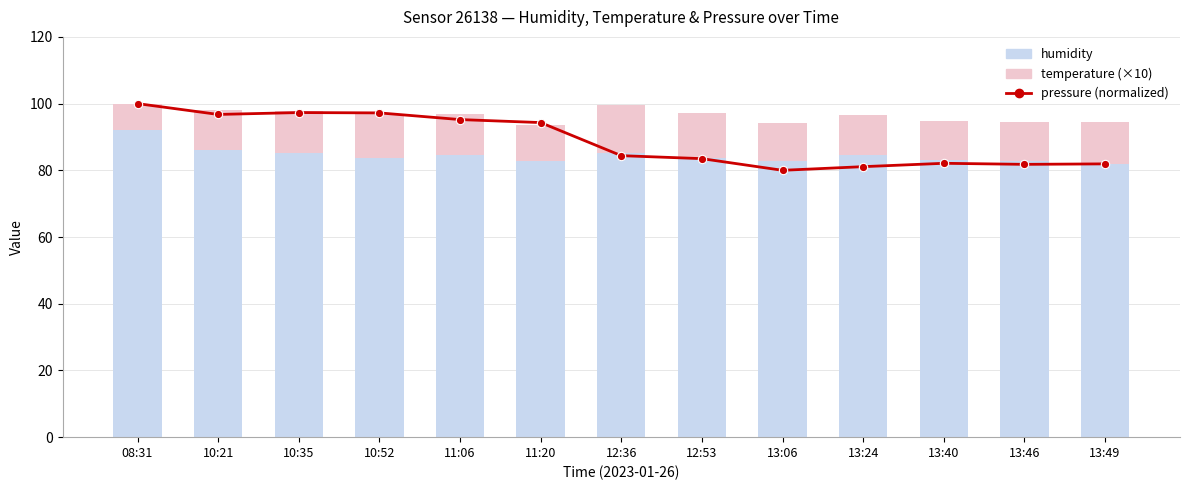

The value of humidity at 13:46 is 111.3. True or false?

False